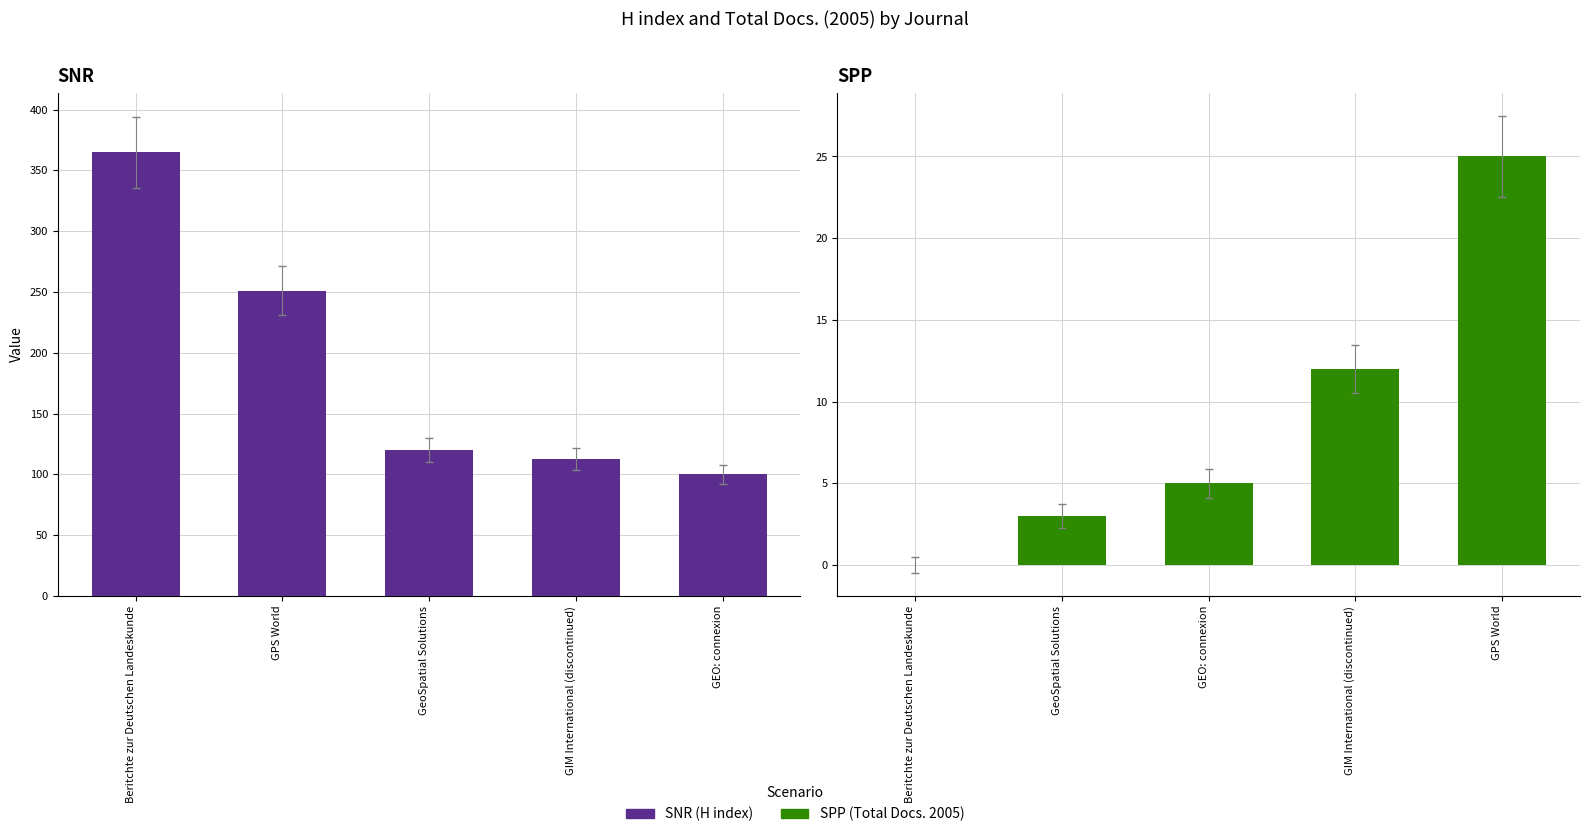

At which category is the sum across all series the highest?

Beritchte zur Deutschen Landeskunde